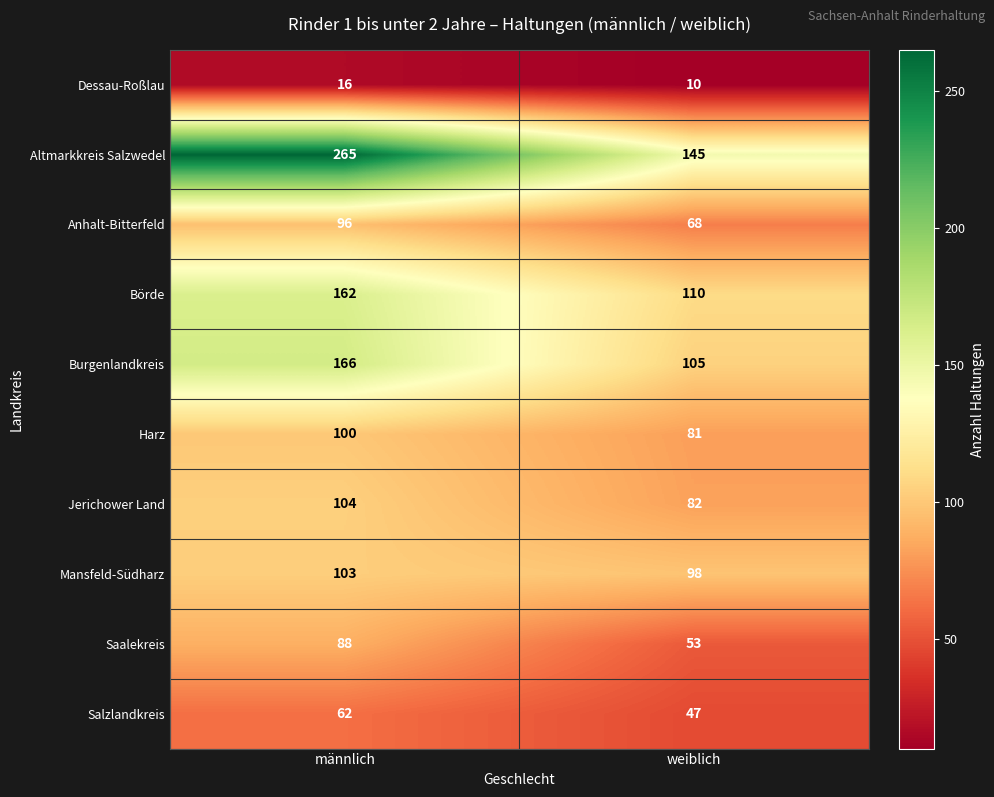

Reading right to left, list all the values displayed in this chart.

Dessau-Roßlau: 10	16
Altmarkkreis Salzwedel: 145	265
Anhalt-Bitterfeld: 68	96
Börde: 110	162
Burgenlandkreis: 105	166
Harz: 81	100
Jerichower Land: 82	104
Mansfeld-Südharz: 98	103
Saalekreis: 53	88
Salzlandkreis: 47	62